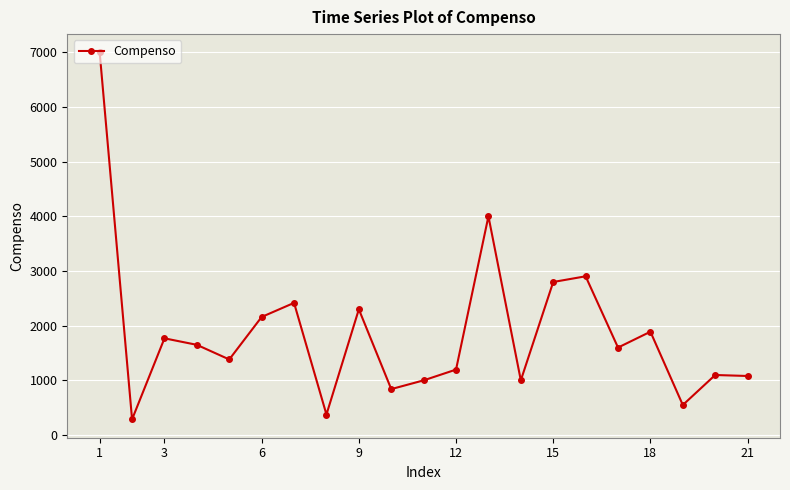

What is the sum of all values?

39300.2